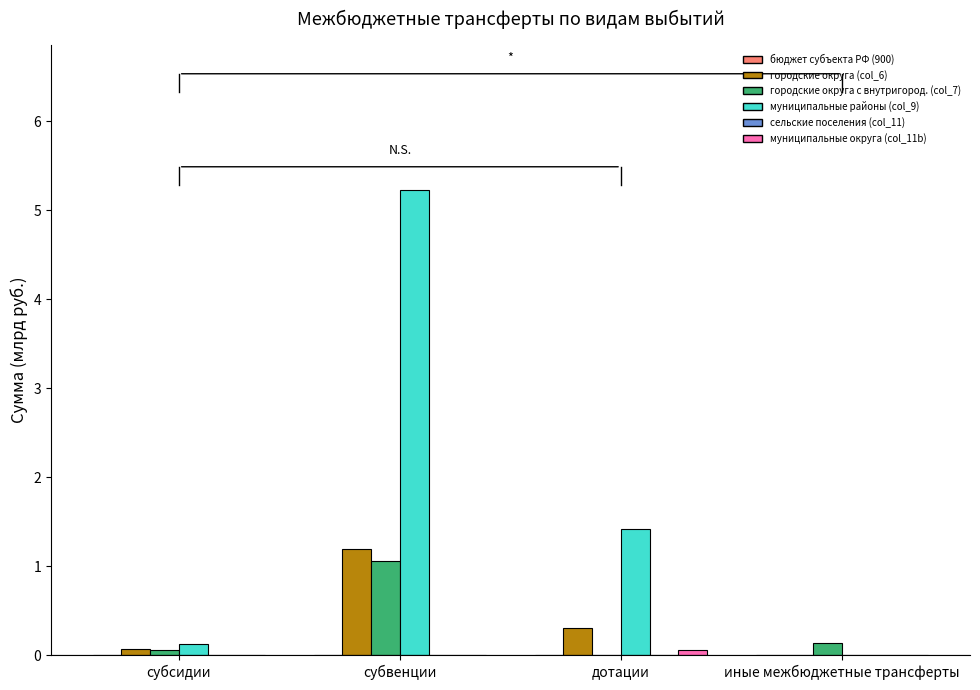

Is it true that муниципальные районы (col_9) equals 0.0 at иные межбюджетные трансферты?

True